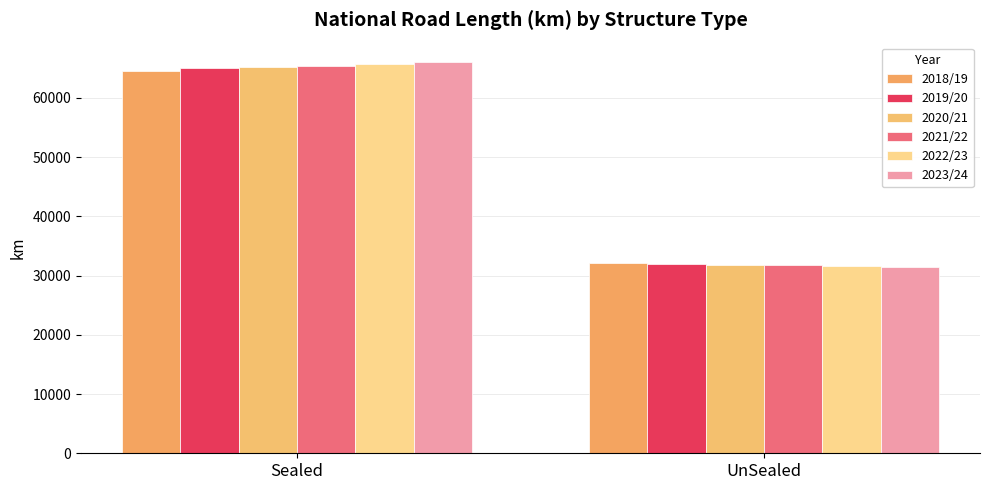

How many bars are there in total?

12